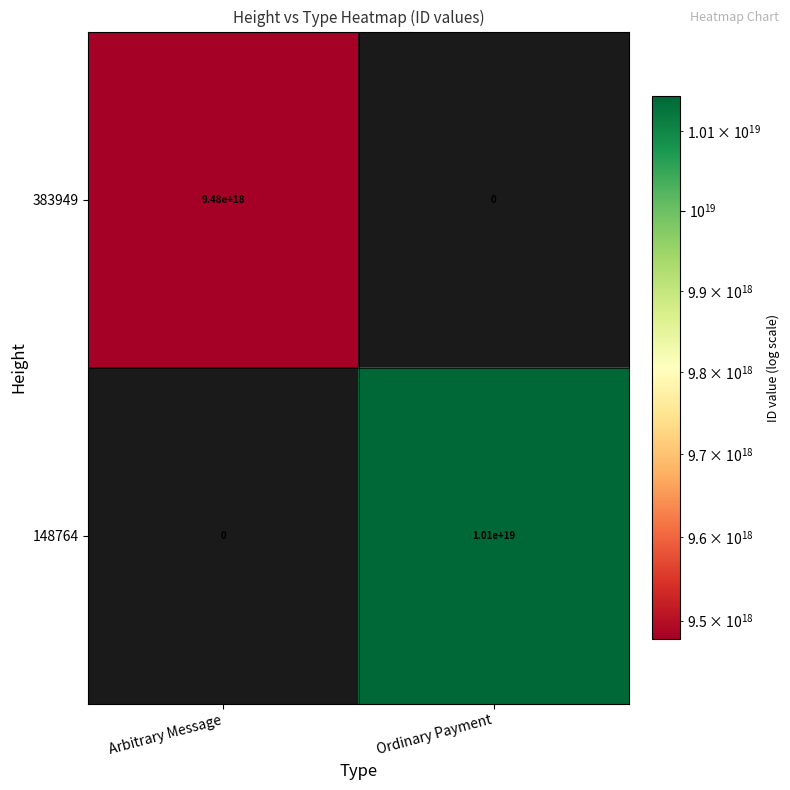

List the series in order of their overall mean, highest first.

148764, 383949